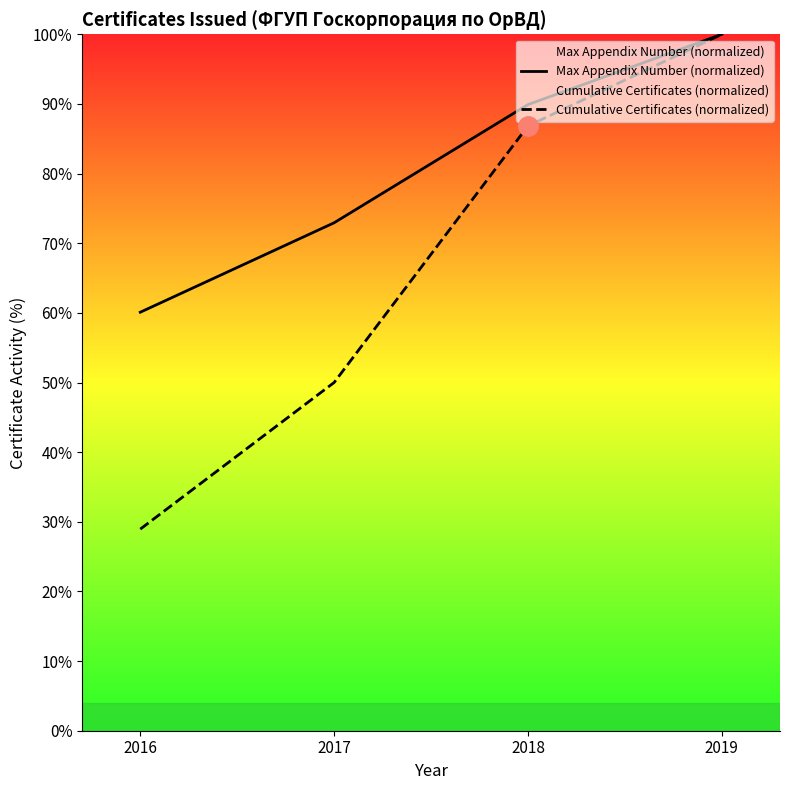

Which series has the largest range (max minus min)?

Cumulative Certificates (normalized)